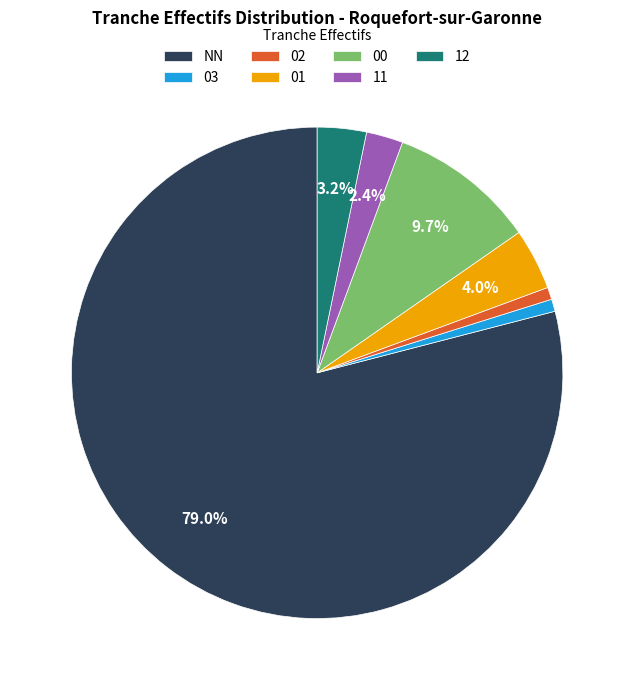

What is the largest slice in the pie chart?

NN